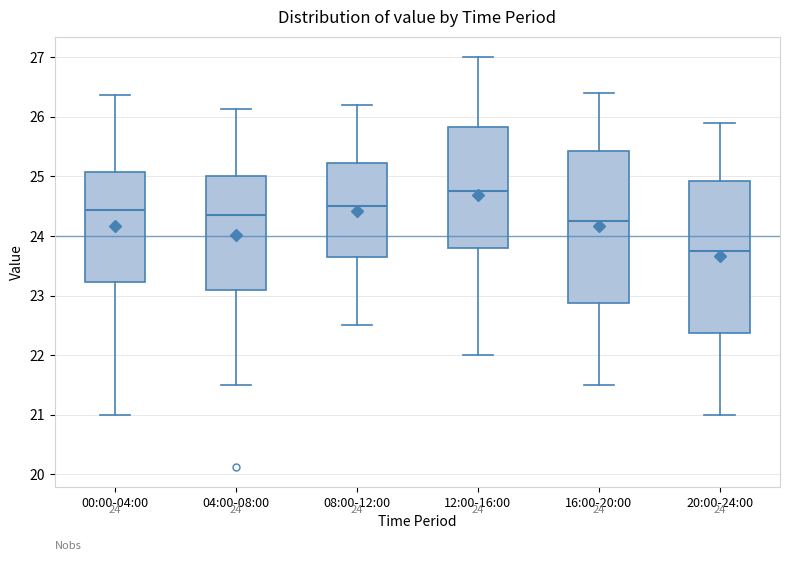

Which box has the lowest median line?

20:00-24:00